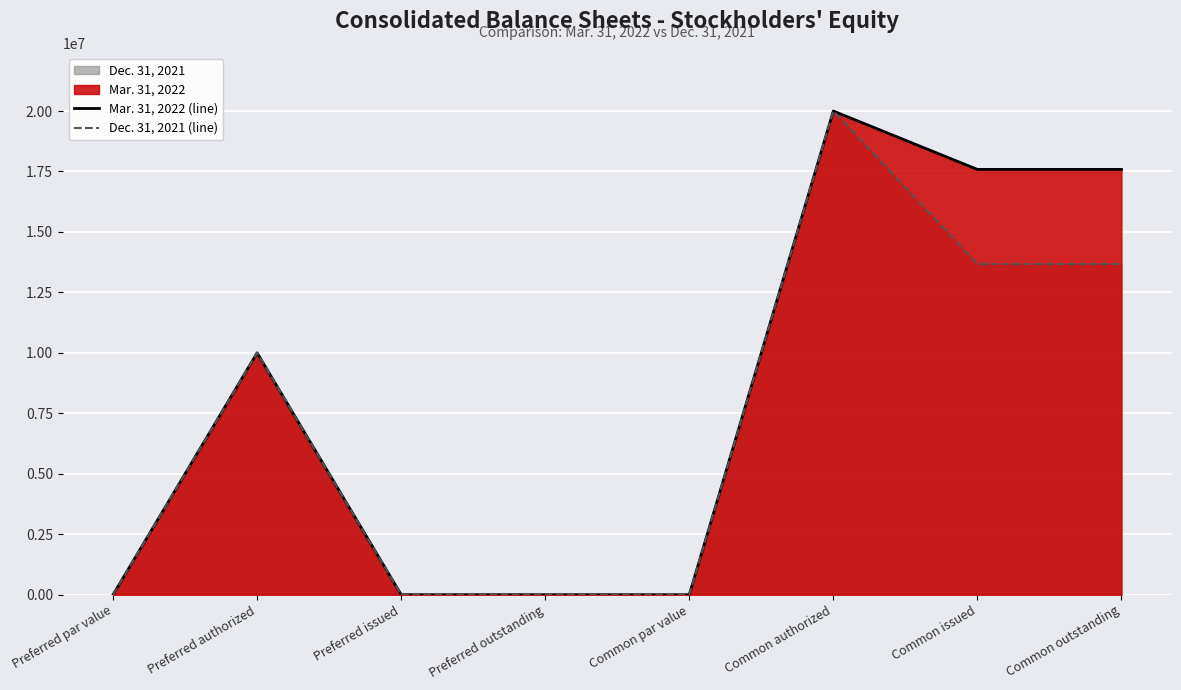

Is it true that Mar. 31, 2022 (line) equals 0 at Preferred par value?

True